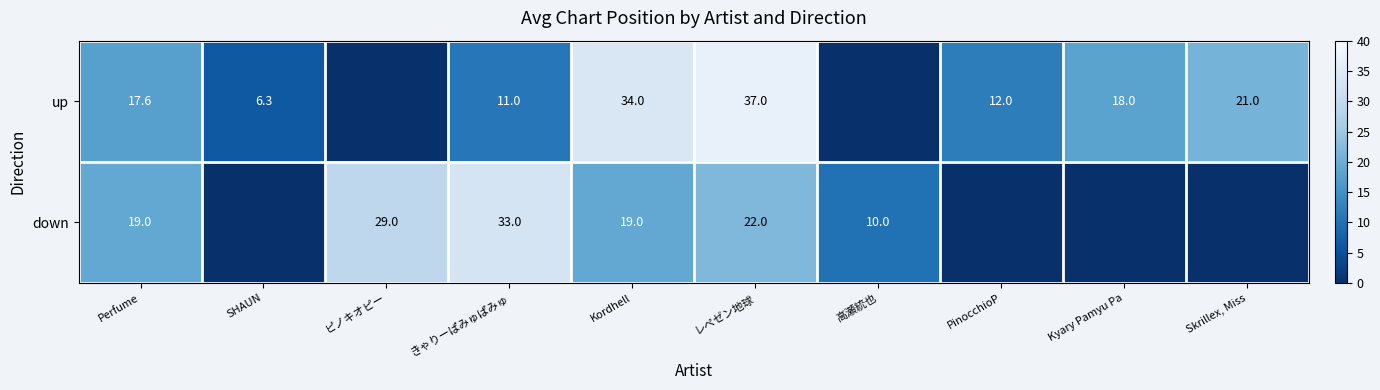

At how many categories does at least one series exceed 11?

8